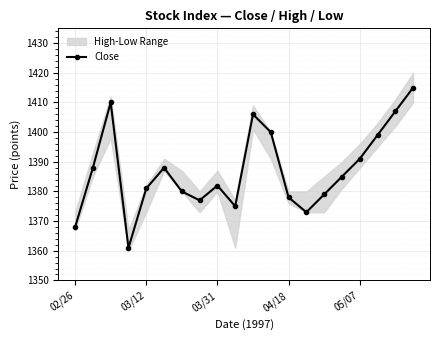

The value of Close at 03/12 is 1381. True or false?

True